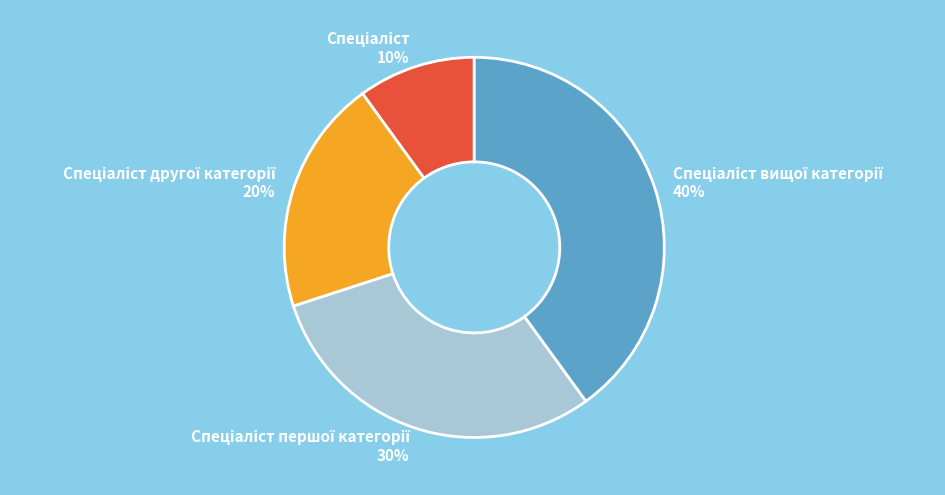

To the nearest percent, what is the average slice percentage?

25%